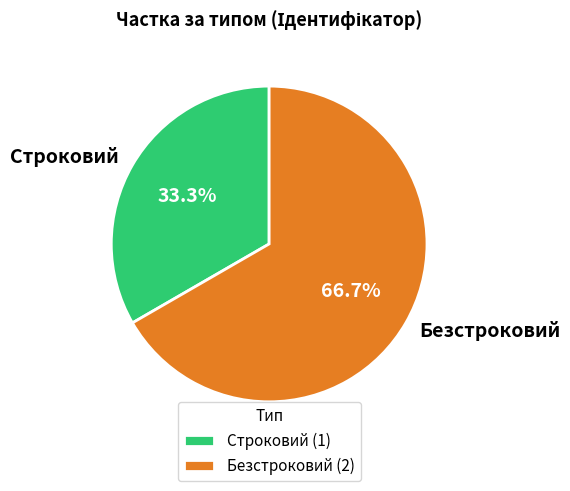

Count the number of slices in the pie.

2